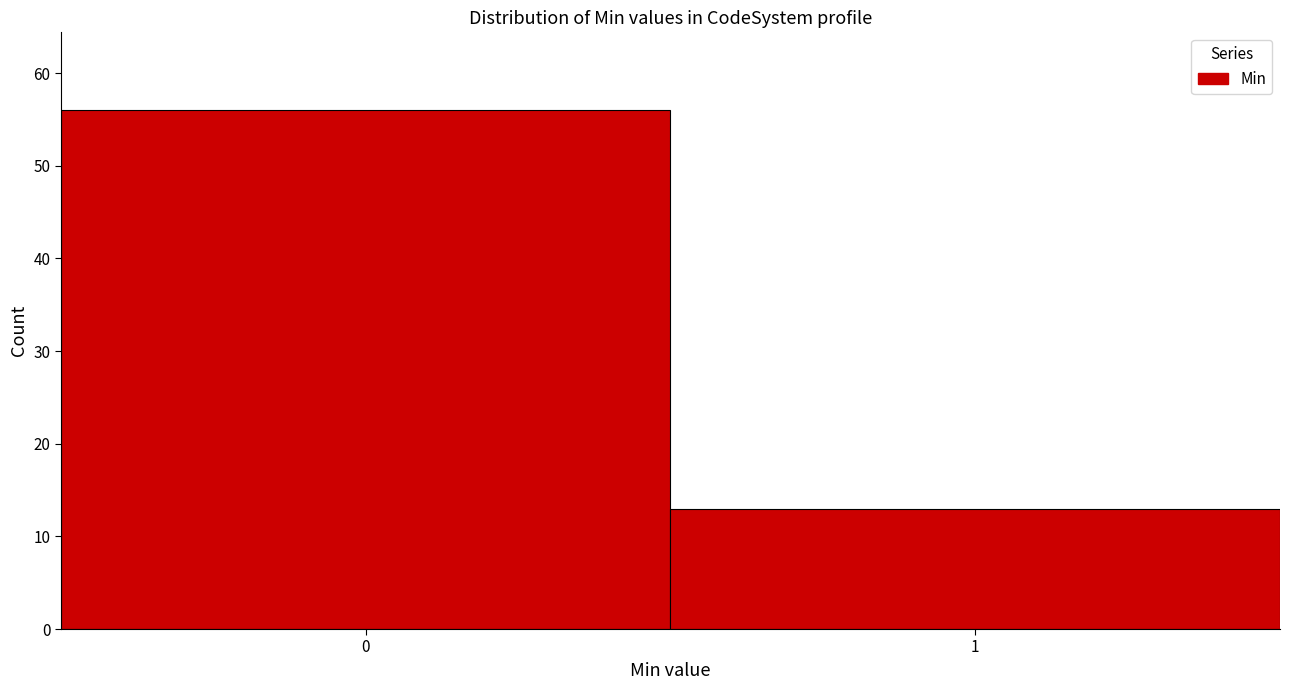

Reading left to right, transcribe all the data shown in this chart.

56	13